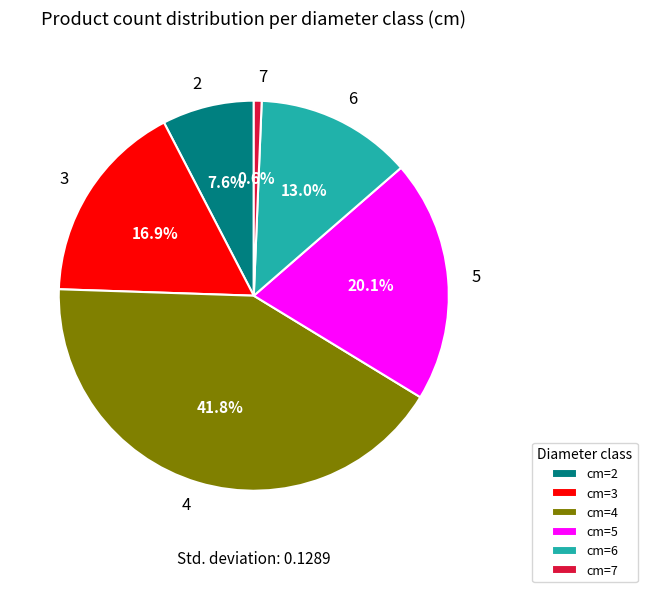

Which slice is the largest?

cm=4